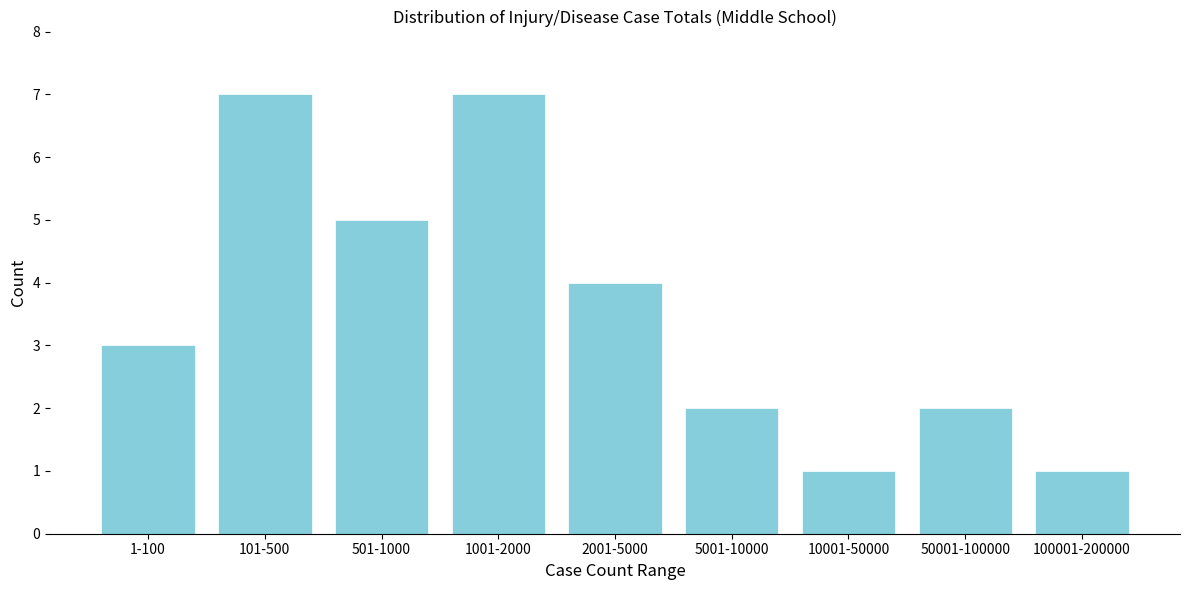

Reading left to right, transcribe all the data shown in this chart.

3	7	5	7	4	2	1	2	1